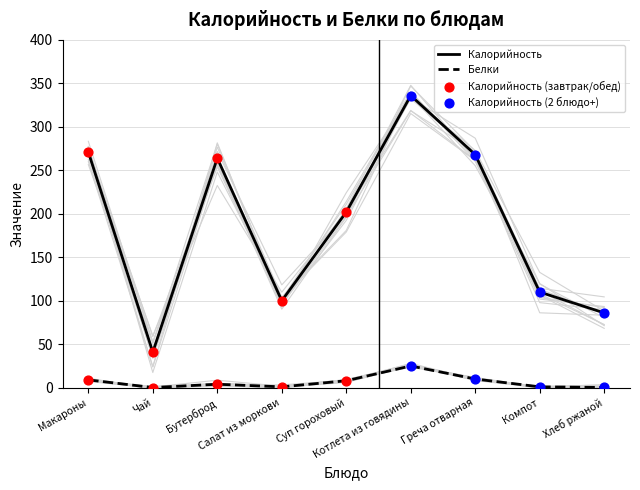

Which series reaches the maximum Y coordinate?

Калорийность